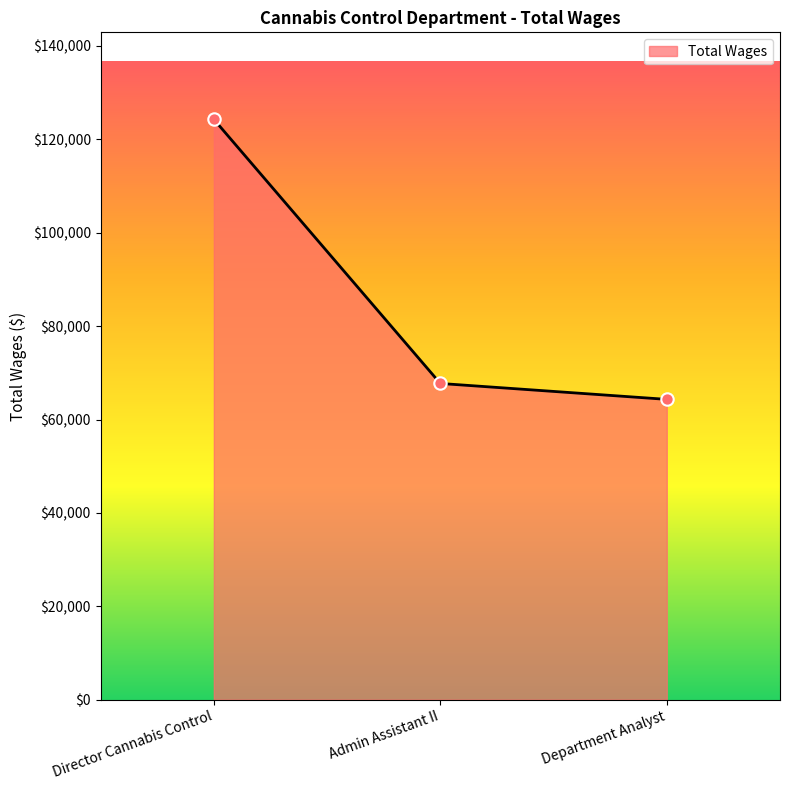

What is the change in value from Director Cannabis Control to Admin Assistant II?

-56558